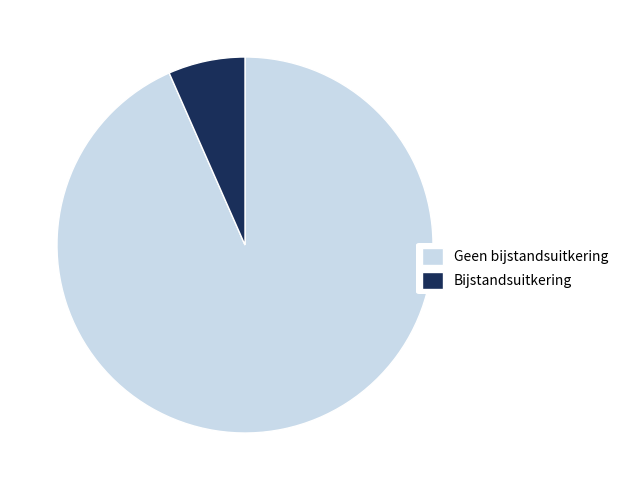

Which slice represents more than half of the pie?

Geen bijstandsuitkering